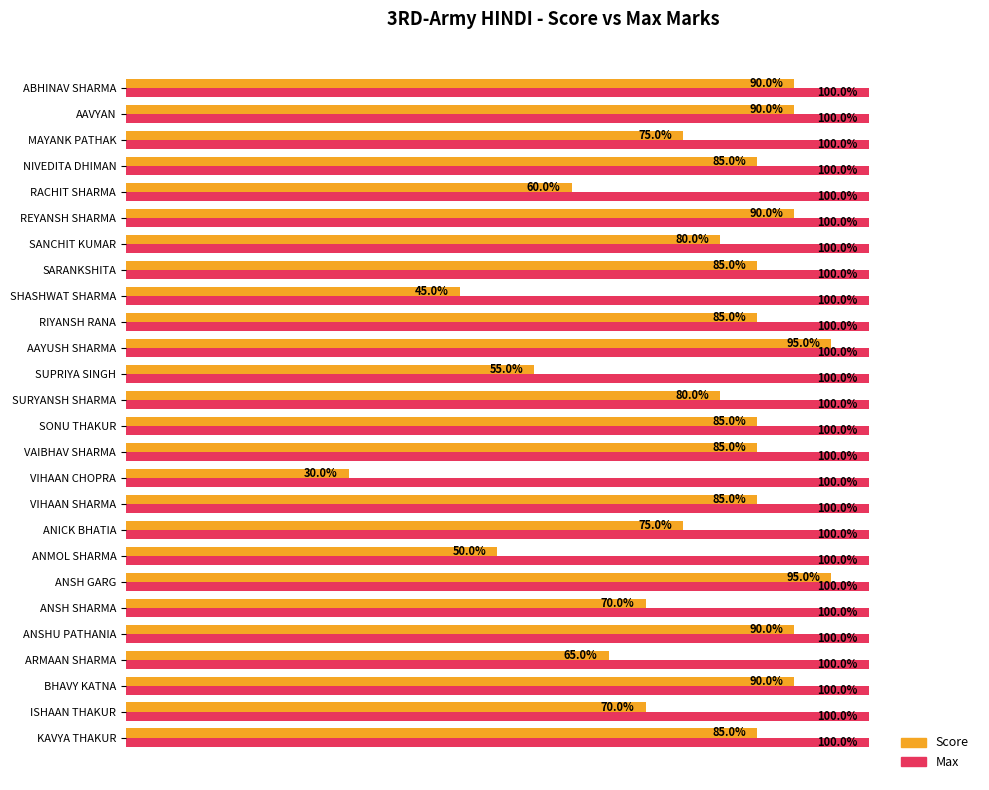

Between SHASHWAT SHARMA and AAVYAN, which series saw the biggest shift?

Score